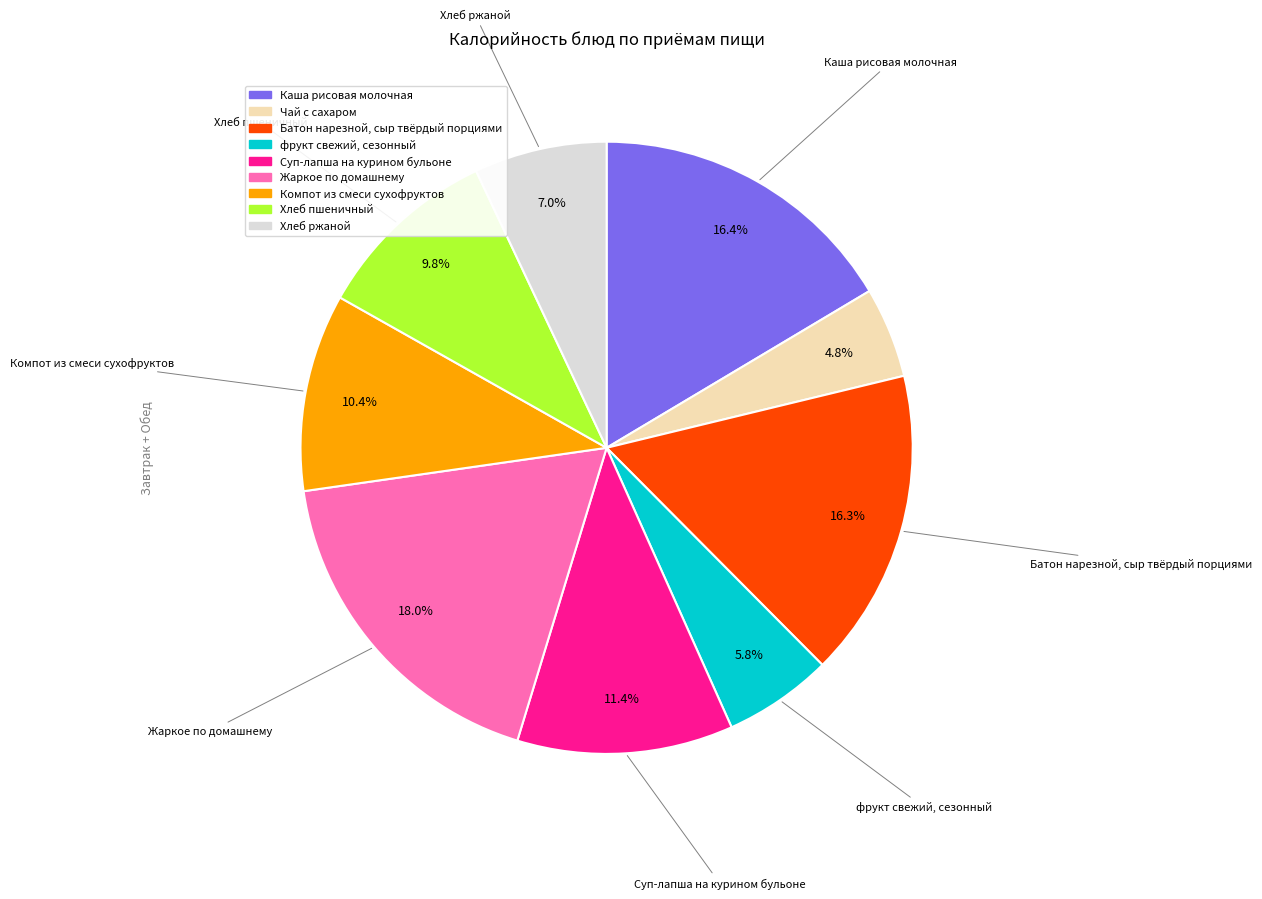

To the nearest percent, what is the average slice percentage?

11%